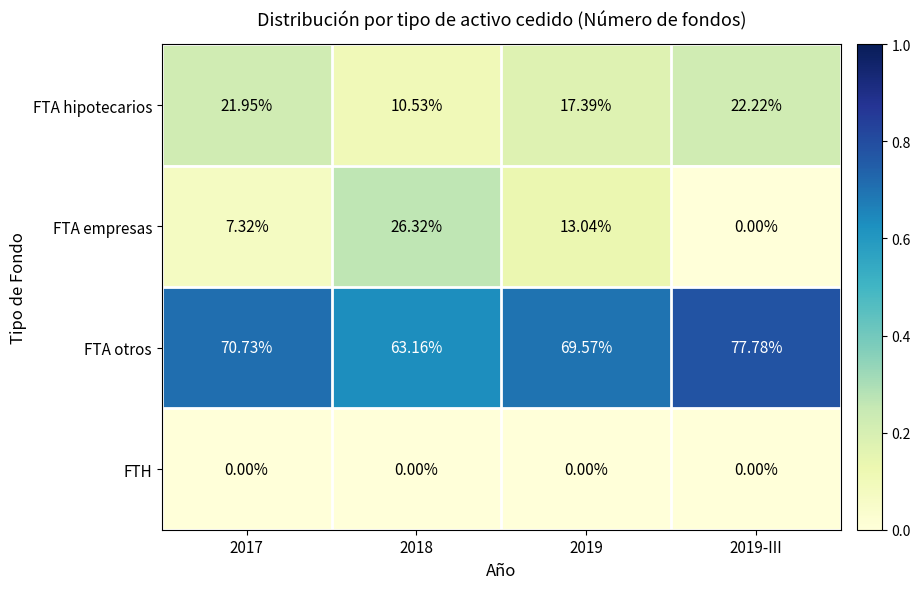

List the series in order of their peak value, highest first.

FTA otros, FTA empresas, FTA hipotecarios, FTH